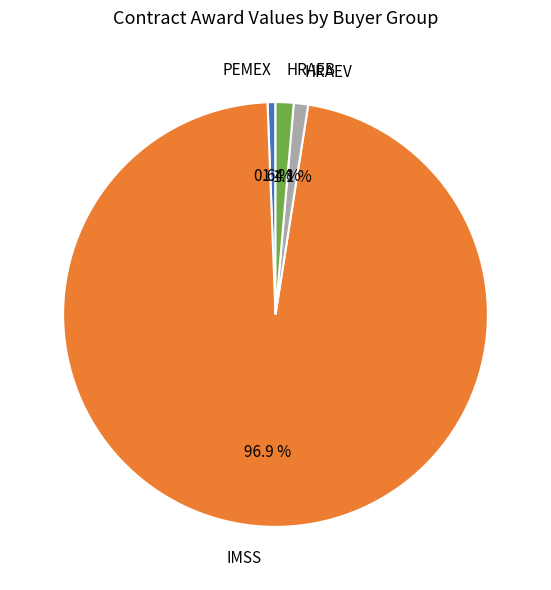

Which category has the biggest portion of the pie?

IMSS